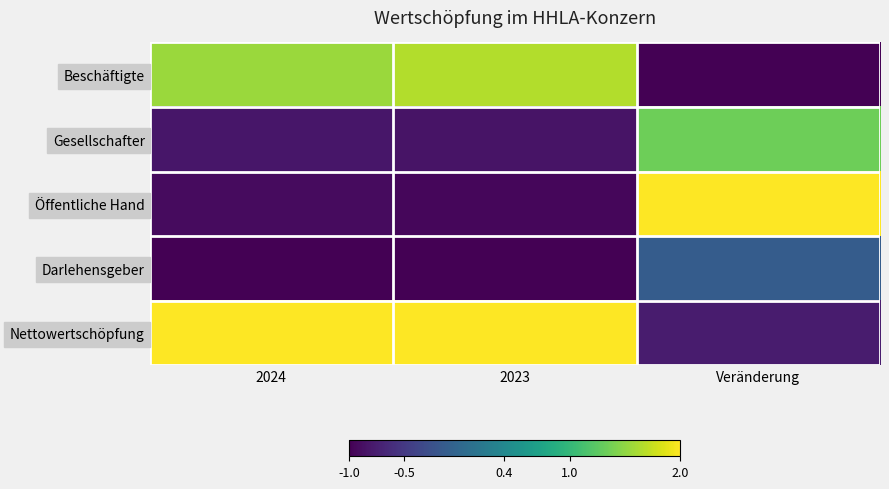

At which category does the chart reach its peak across all series?

Veränderung